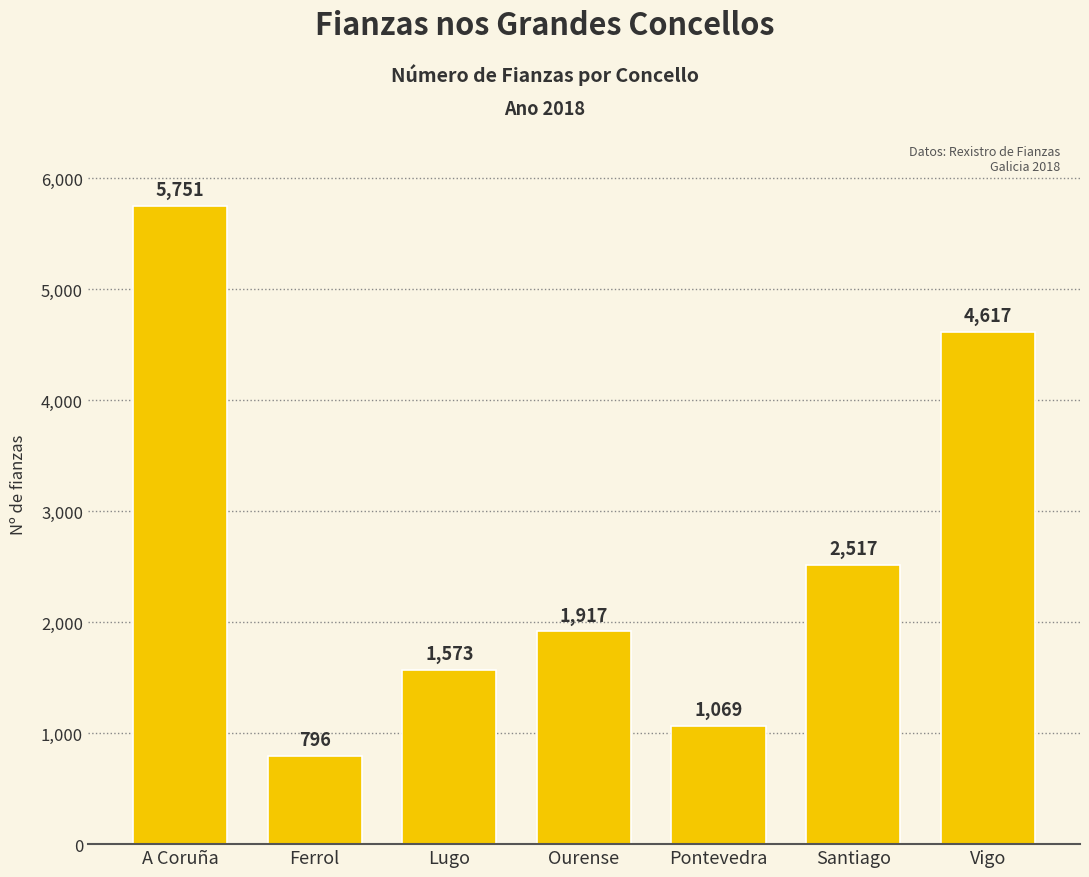

What is the average value?

2606